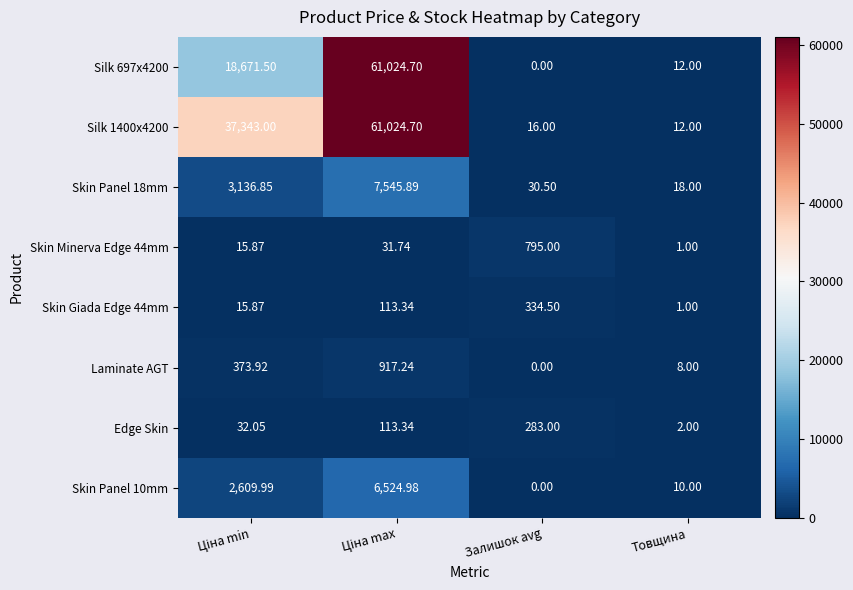

At which category does the chart reach its minimum across all series?

Залишок avg